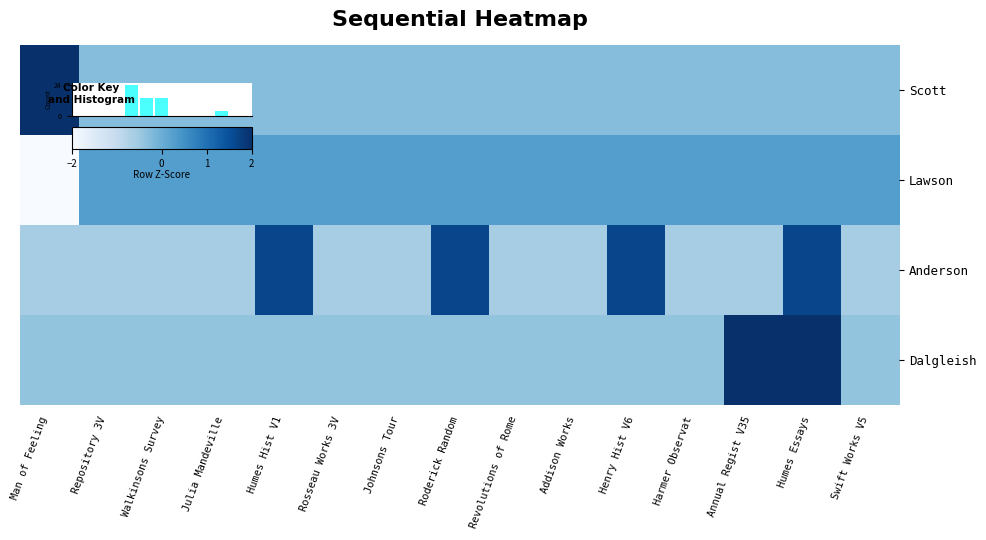

How many data points does each series have?

15